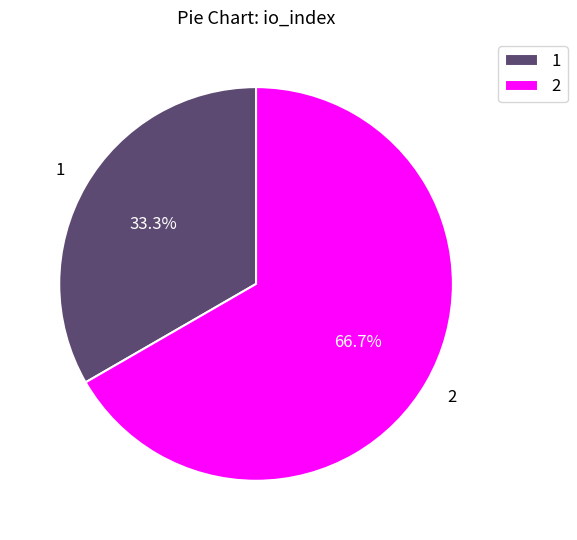

To the nearest percent, what is the difference between the largest and smallest slice percentages?

33%